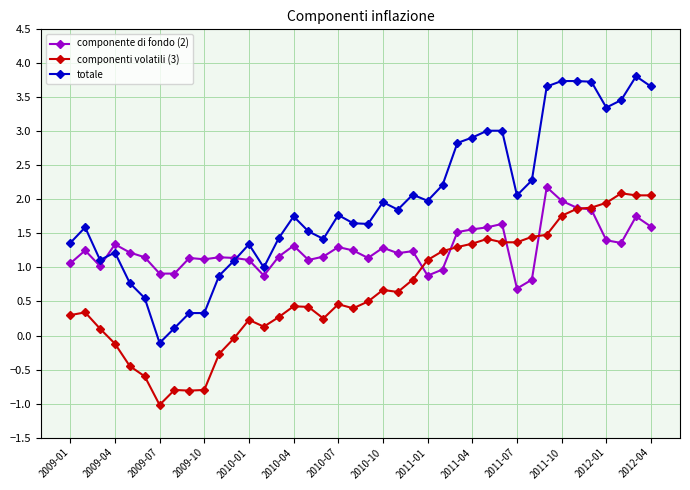

True or false: componenti volatili (3) has more than 1 points higher than both neighbors.

True